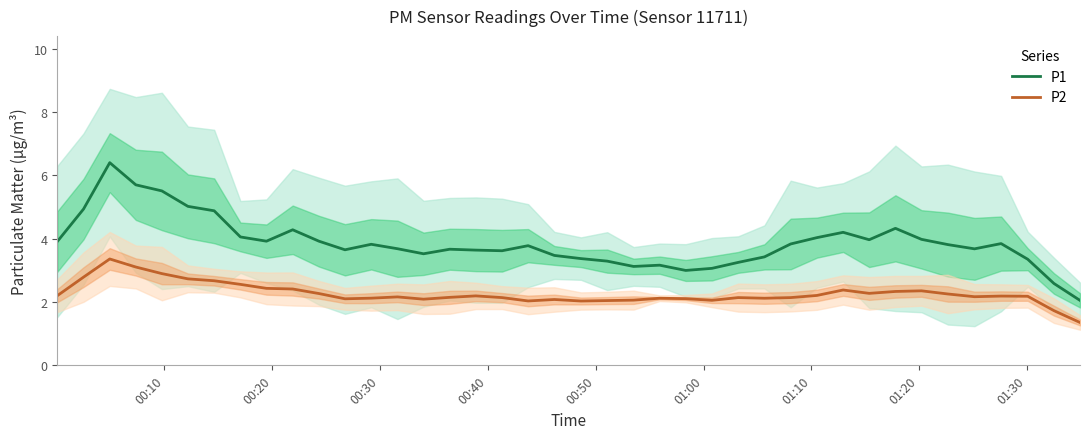

True or false: P2 and P1 intersect in this chart.

False